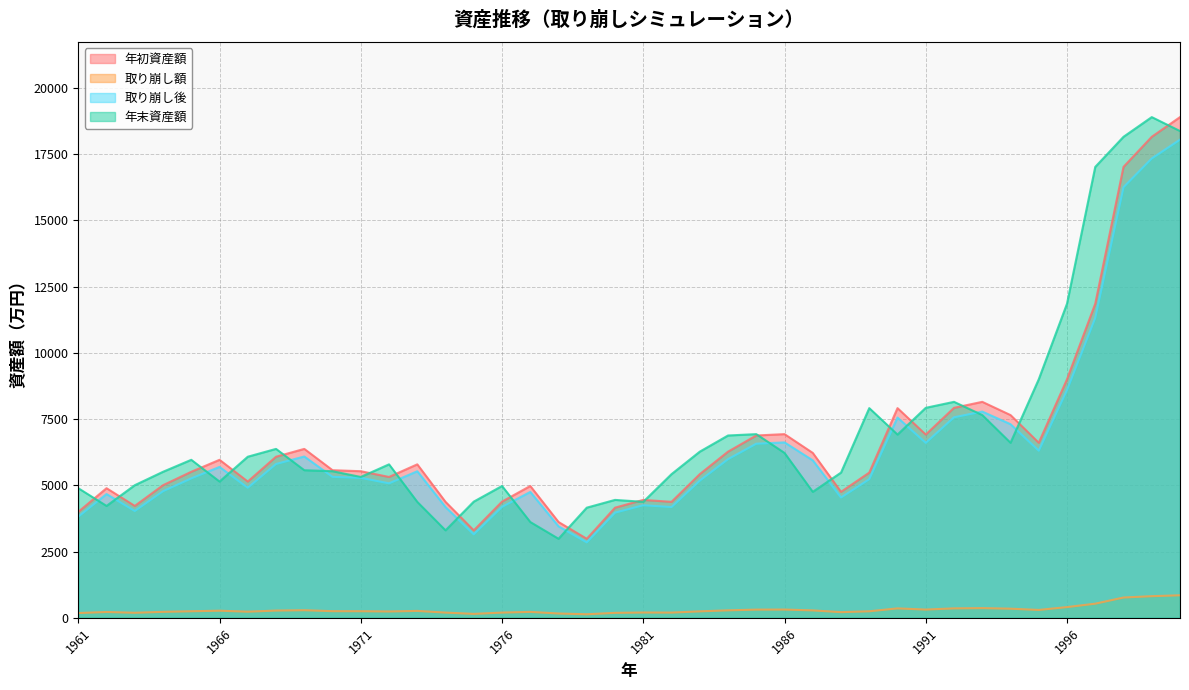

Between 1981 and 2000, which is larger?

2000